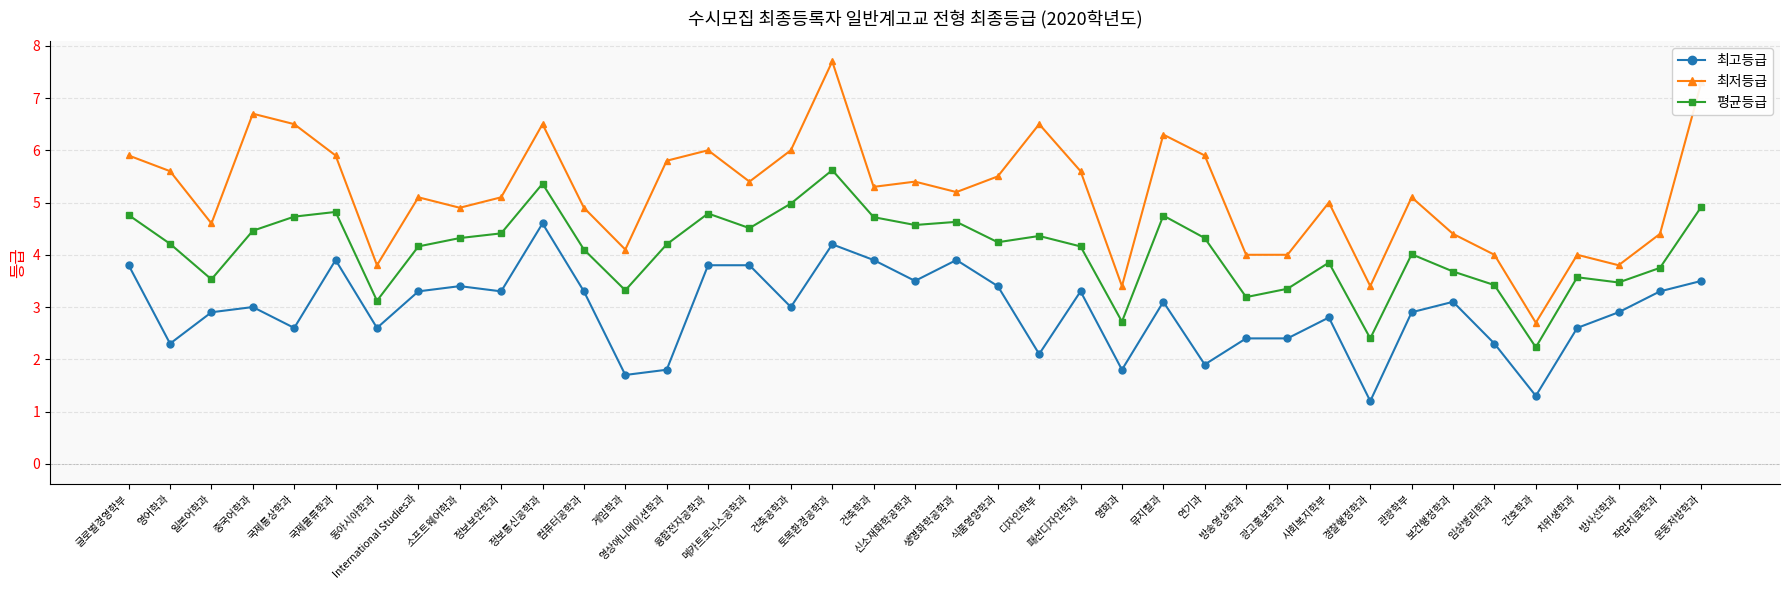

How many distinct data groups are displayed?

3